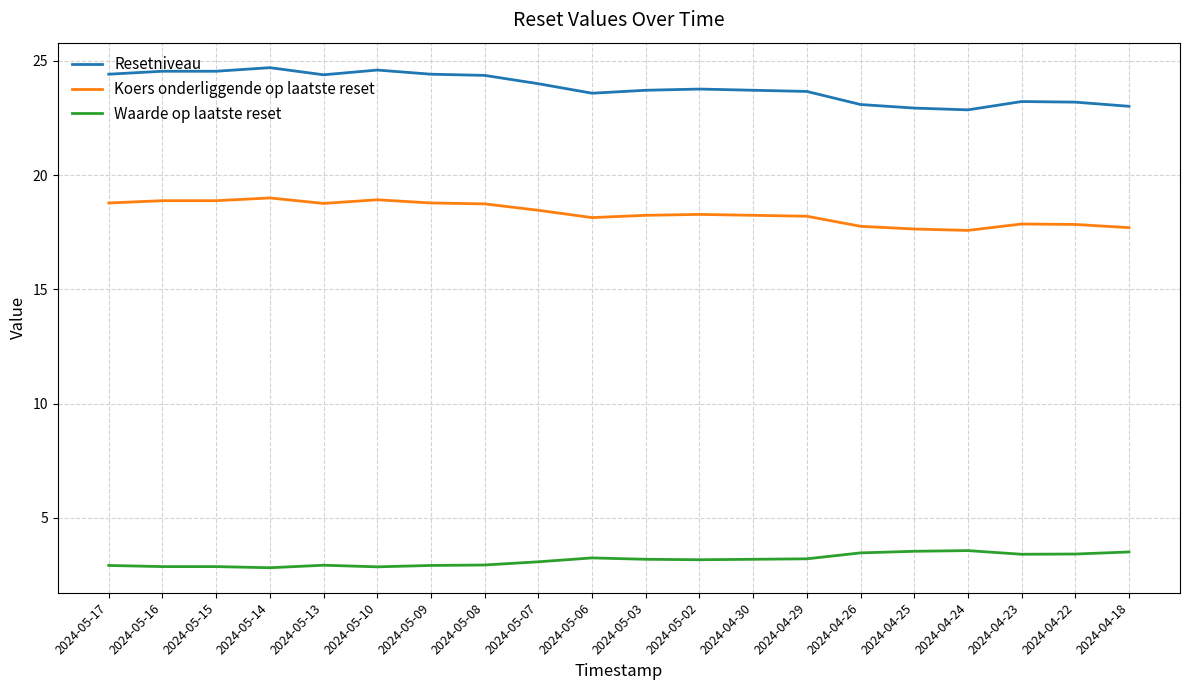

What position from the right is 2024-04-25?

5